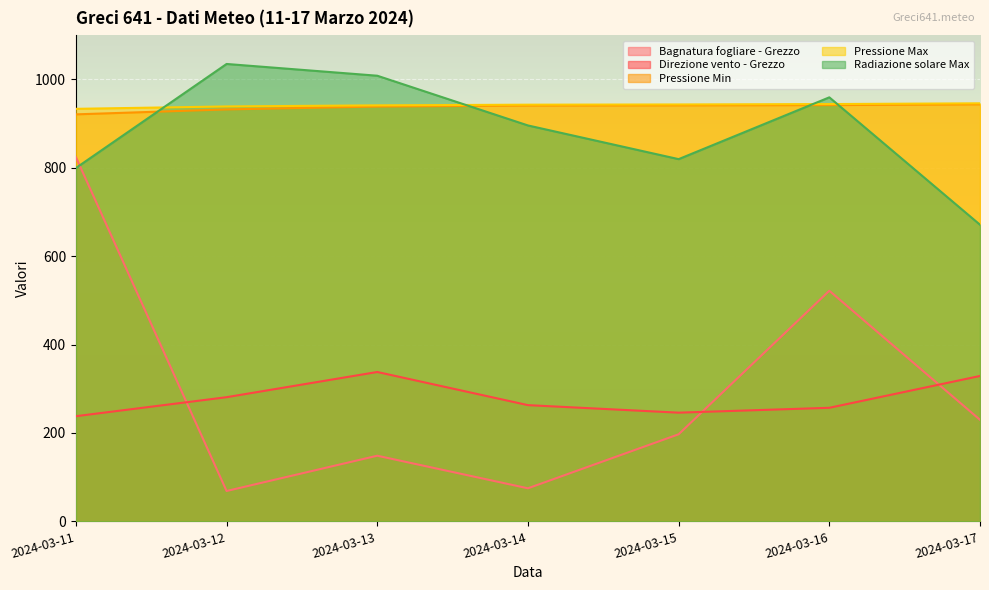

The Pressione Max series shows 943.2 at 2024-03-15. True or false?

True